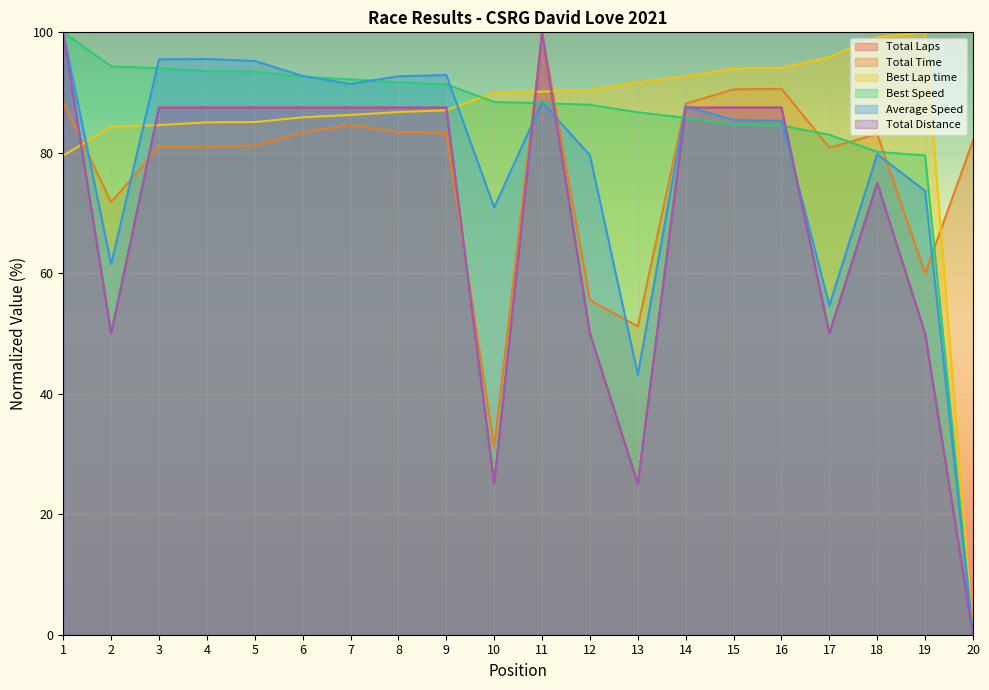

Reading right to left, extract all data points from this chart.

Total Laps: 20=0.0	19=50.0	18=75.0	17=50.0	16=87.5	15=87.5	14=87.5	13=25.0	12=50.0	11=100.0	10=25.0	9=87.5	8=87.5	7=87.5	6=87.5	5=87.5	4=87.5	3=87.5	2=50.0	1=100.0
Total Time: 20=82.0	19=60.0	18=83.1	17=80.9	16=90.6	15=90.5	14=88.2	13=51.2	12=55.5	11=100.0	10=31.2	9=83.2	8=83.4	7=84.6	6=83.4	5=81.2	4=80.9	3=81.0	2=71.8	1=88.4
Best Lap time: 20=0.0	19=100.0	18=99.2	17=95.8	16=94.1	15=94.0	14=92.7	13=91.7	12=90.4	11=90.2	10=90.0	9=87.1	8=86.8	7=86.3	6=85.9	5=85.1	4=85.1	3=84.6	2=84.3	1=79.6
Best Speed: 20=0.0	19=79.6	18=80.2	17=83.0	16=84.5	15=84.7	14=85.8	13=86.7	12=88.0	11=88.2	10=88.4	9=91.4	8=91.7	7=92.2	6=92.6	5=93.5	4=93.5	3=94.0	2=94.4	1=100.0
Average Speed: 20=0.0	19=73.7	18=79.8	17=54.7	16=85.3	15=85.4	14=87.7	13=43.2	12=79.6	11=88.4	10=70.9	9=92.9	8=92.7	7=91.4	6=92.8	5=95.2	4=95.6	3=95.5	2=61.5	1=100.0
Total Distance: 20=0.0	19=50.0	18=75.0	17=50.0	16=87.5	15=87.5	14=87.5	13=25.0	12=50.0	11=100.0	10=25.0	9=87.5	8=87.5	7=87.5	6=87.5	5=87.5	4=87.5	3=87.5	2=50.0	1=100.0